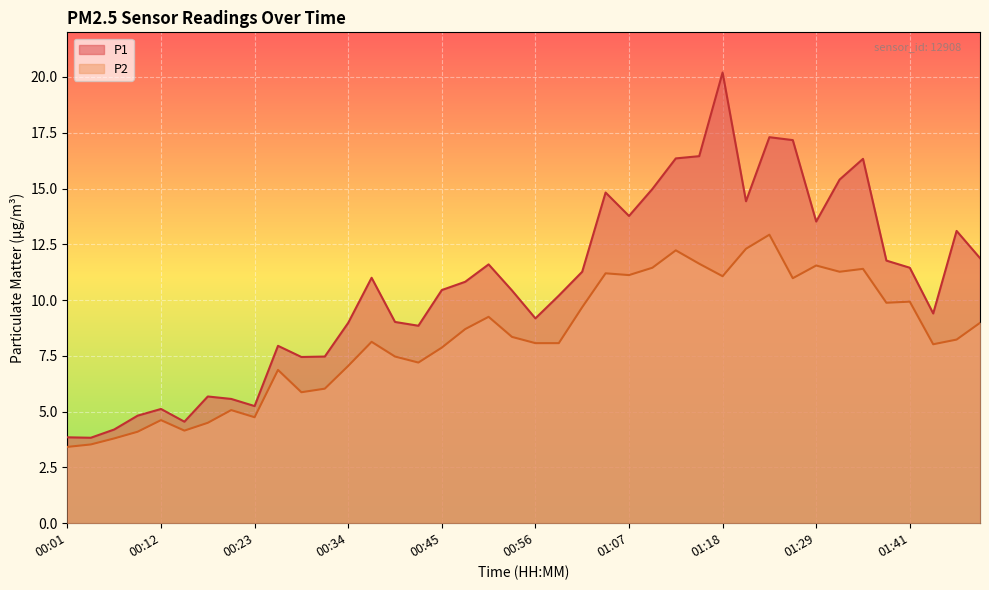

What is the value of the P2 point at the 31st from the left?

12.9